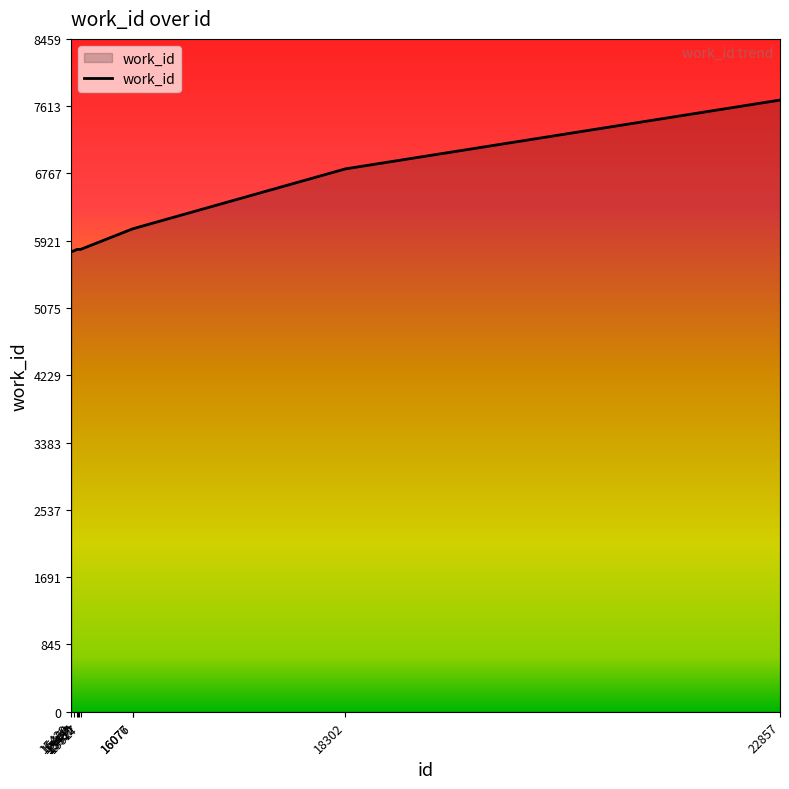

What is the minimum value shown in the chart?

5783